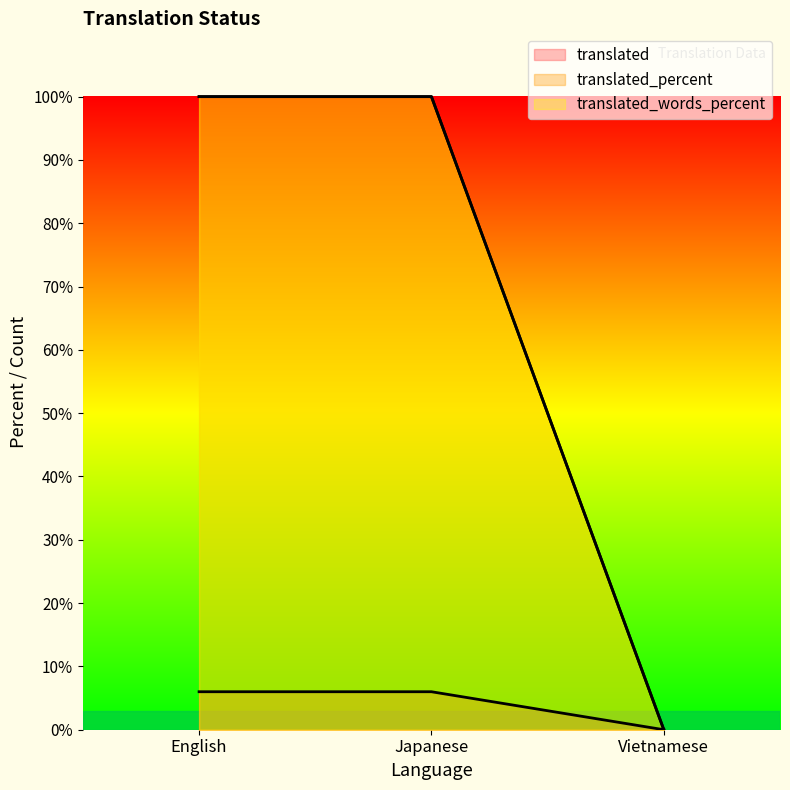

Where is translated nearest to the value 3?

English